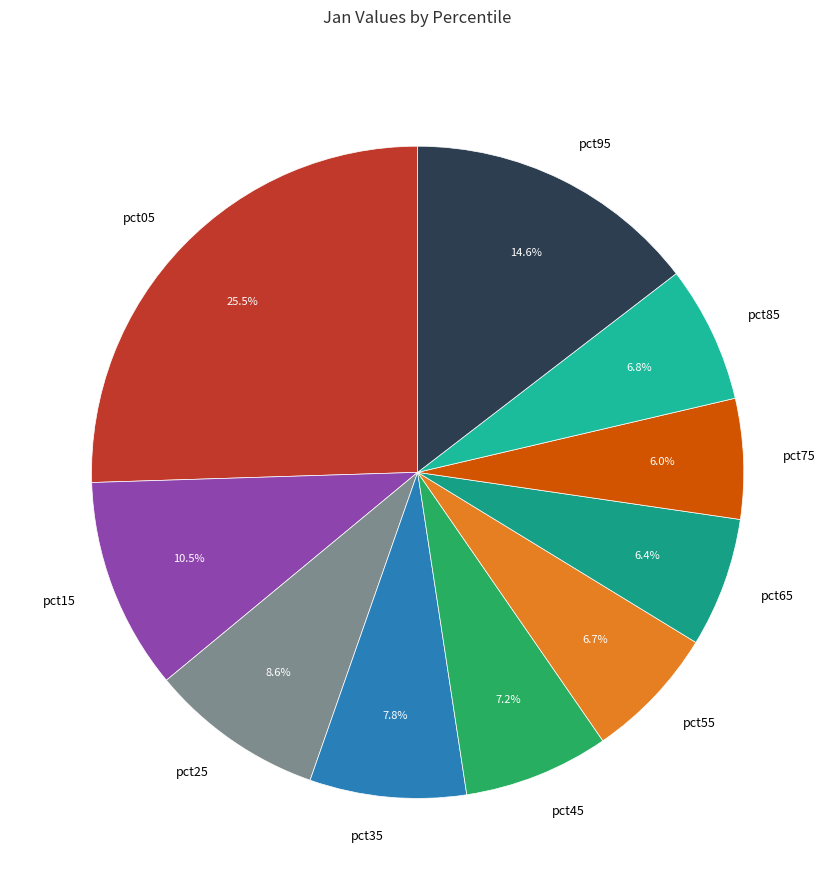

To the nearest percent, what is the combined percentage of pct95 and pct85?

21%